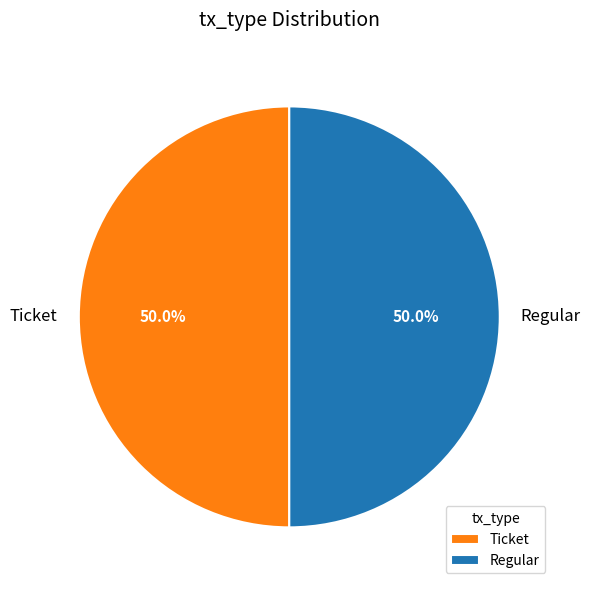

How many segments does this pie chart have?

2